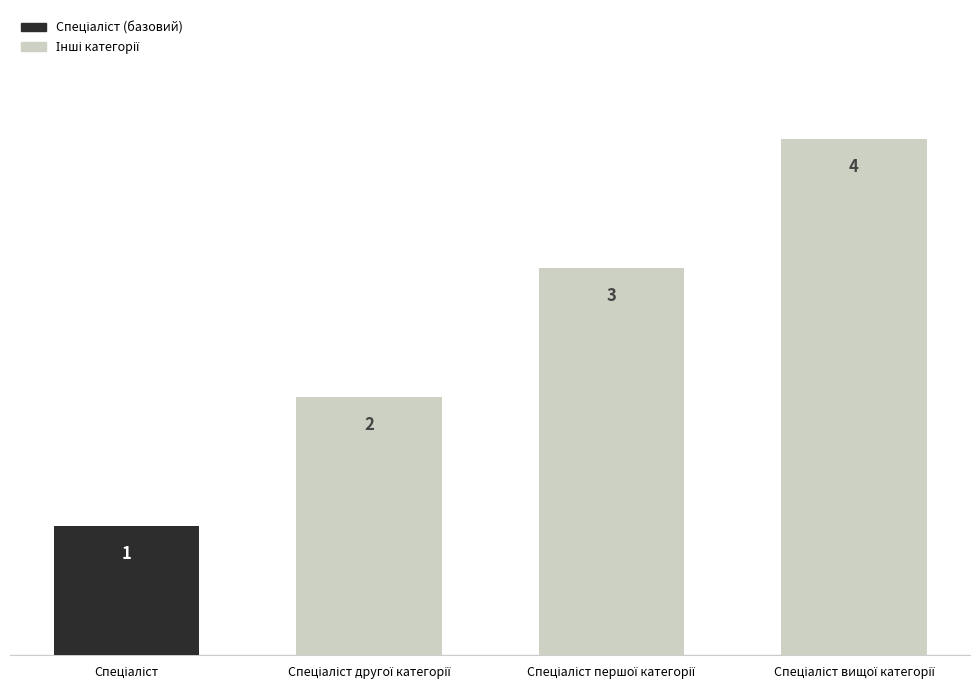

What is the sum of all values?

10